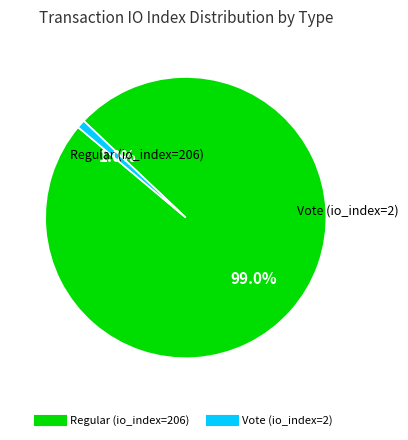

To the nearest percent, what is the difference between the largest and smallest slice percentages?

98%